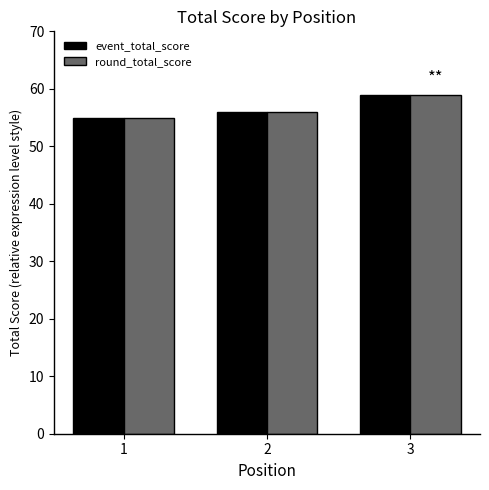

At which label is event_total_score closest to 57?

2